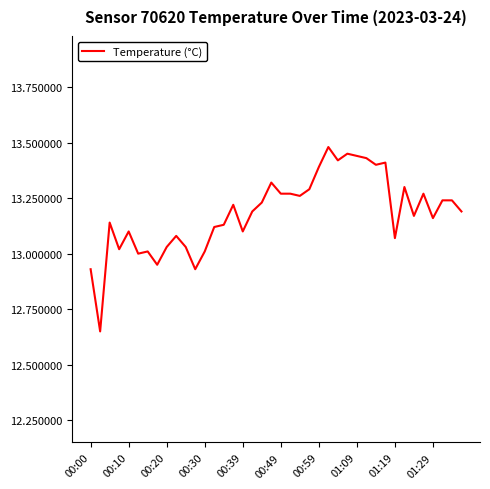

What is the difference between the maximum and minimum values?

0.8